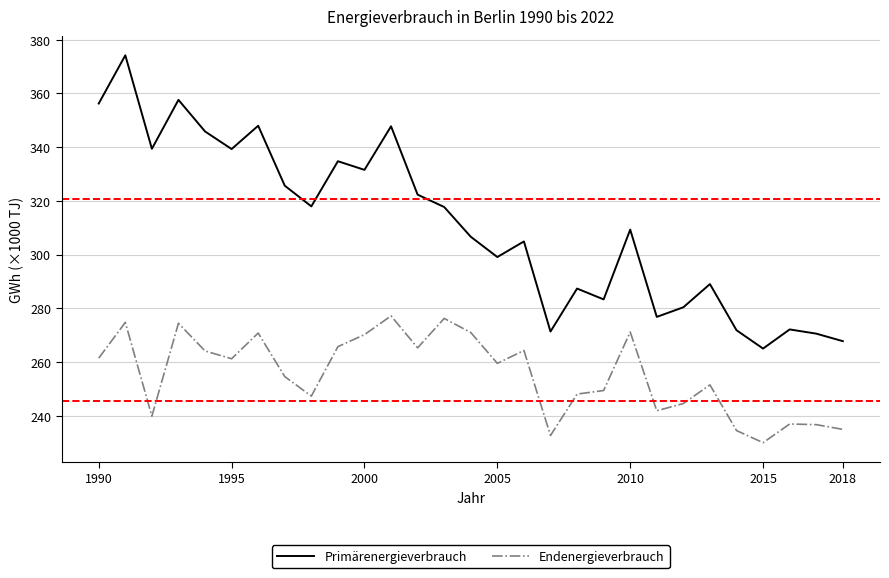

True or false: Primärenergieverbrauch and Endenergieverbrauch cross at least once.

False